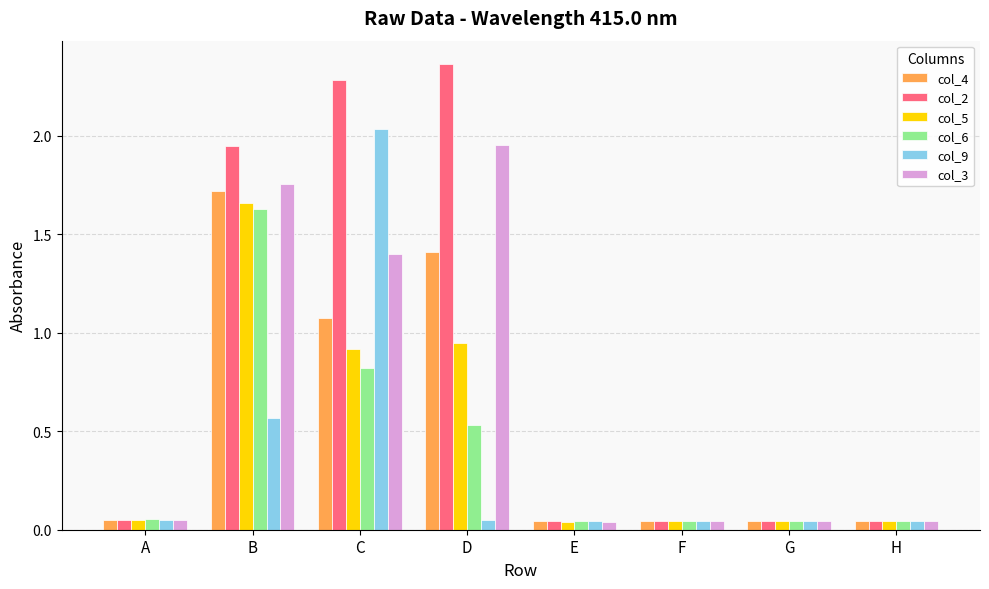

Which series changed the most between B and E?

col_2